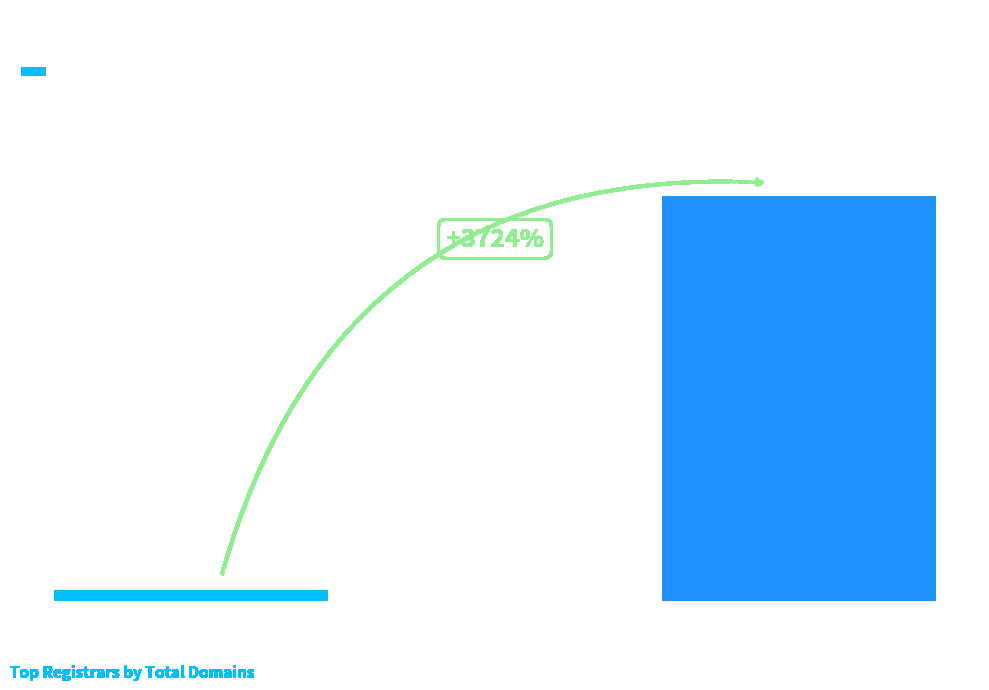

Does the chart contain any negative values?

No